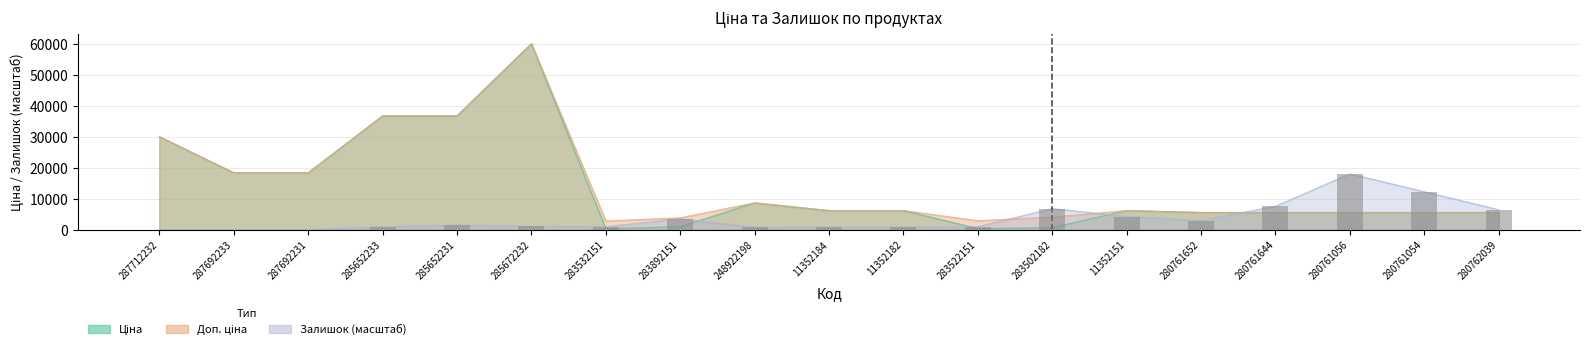

Which series has the widest spread of values?

Ціна